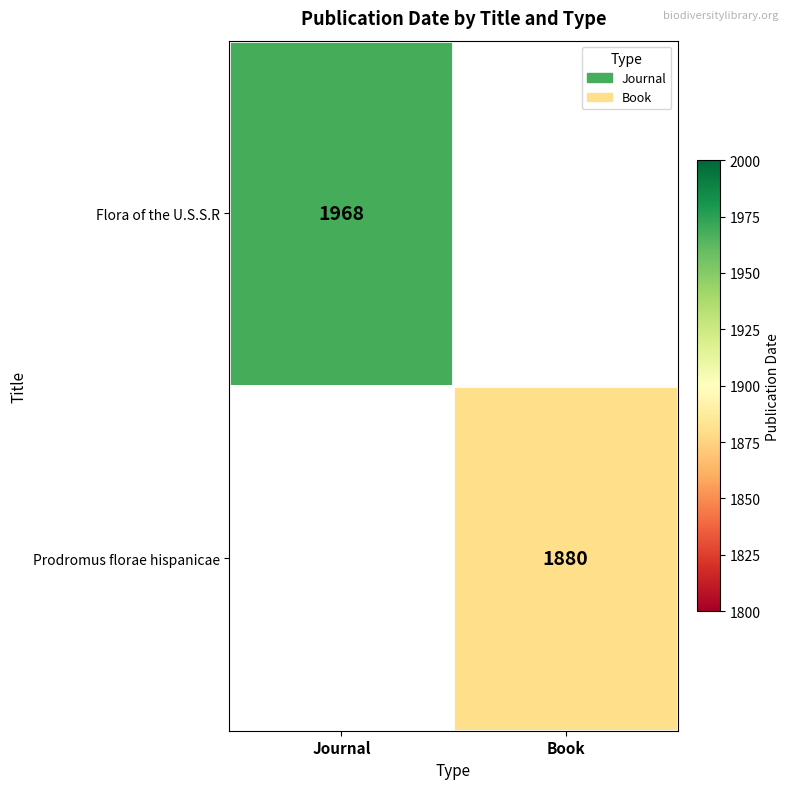

The Prodromus florae hispanicae series shows 3191.9 at Book. True or false?

False